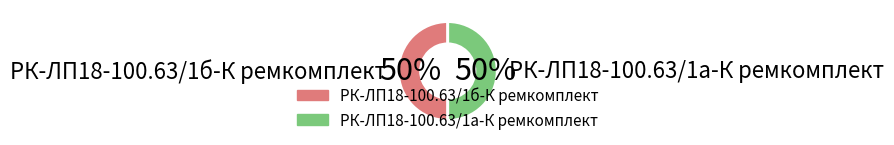

Combined, do РК-ЛП18-100.63/1а-К ремкомплект and РК-ЛП18-100.63/1б-К ремкомплект account for over 50%?

Yes